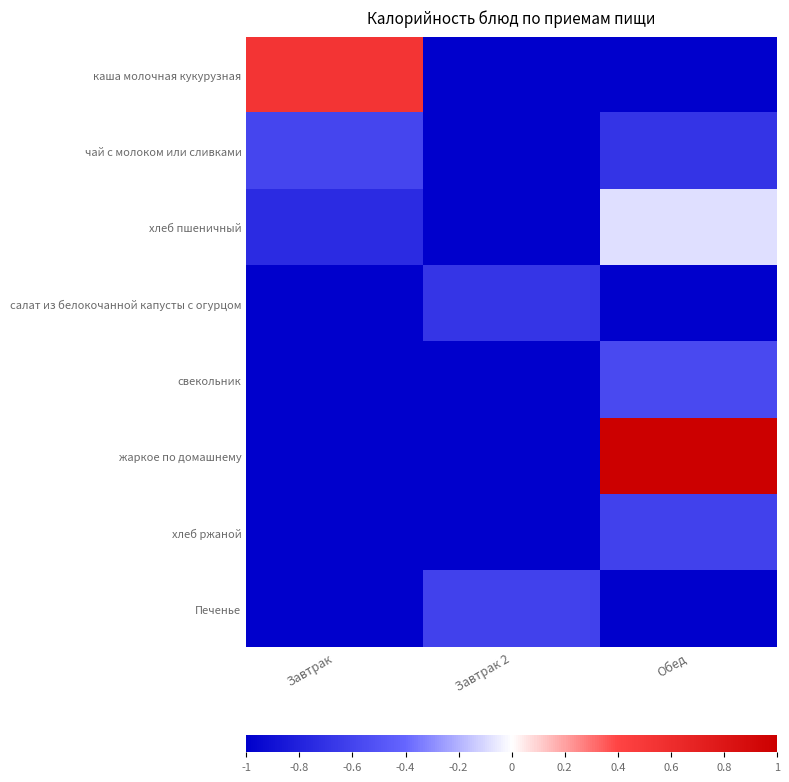

What is the spread (max minus min) of values at Завтрак?

1.5